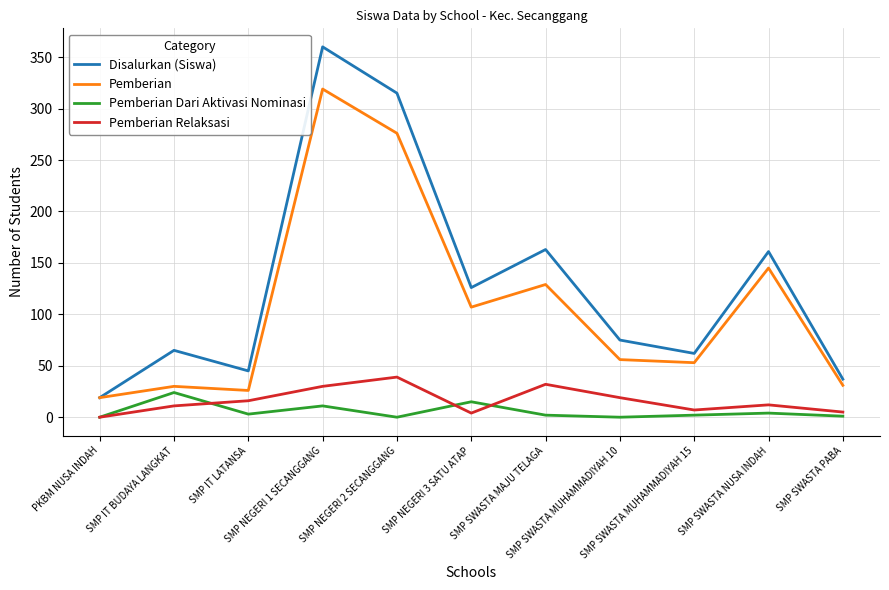

What is the maximum value shown in the chart?

360